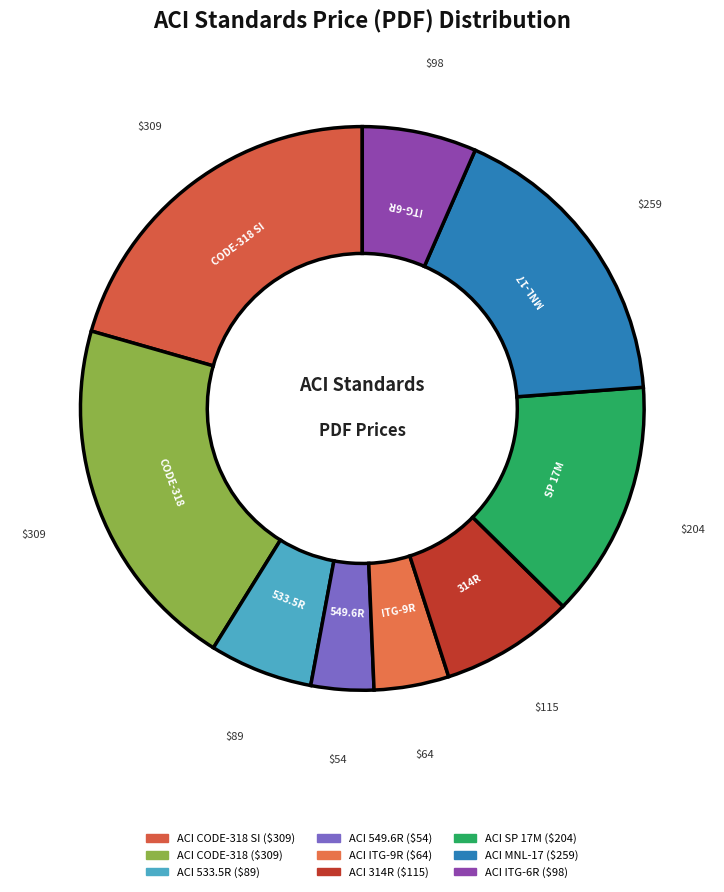

Count the number of slices in the pie.

9